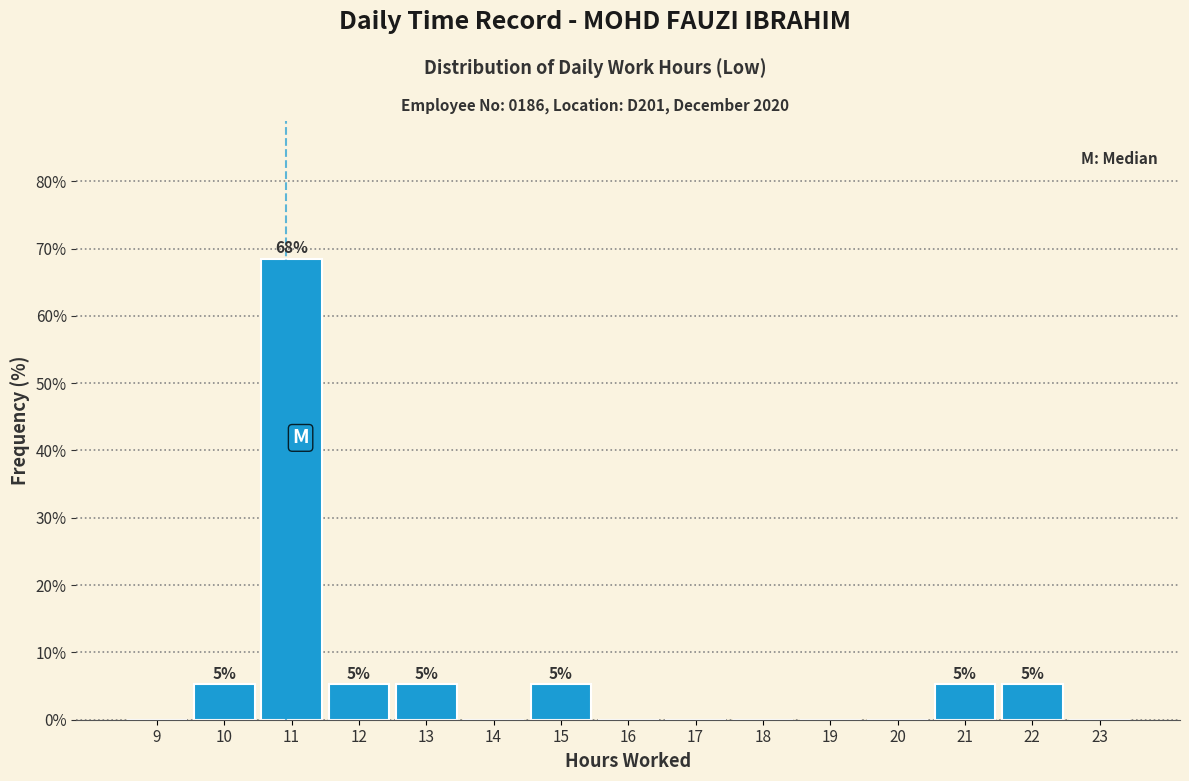

Reading left to right, transcribe all the data shown in this chart.

9=0.0	10=5.3	11=68.4	12=5.3	13=5.3	14=0.0	15=5.3	16=0.0	17=0.0	18=0.0	19=0.0	20=0.0	21=5.3	22=5.3	23=0.0